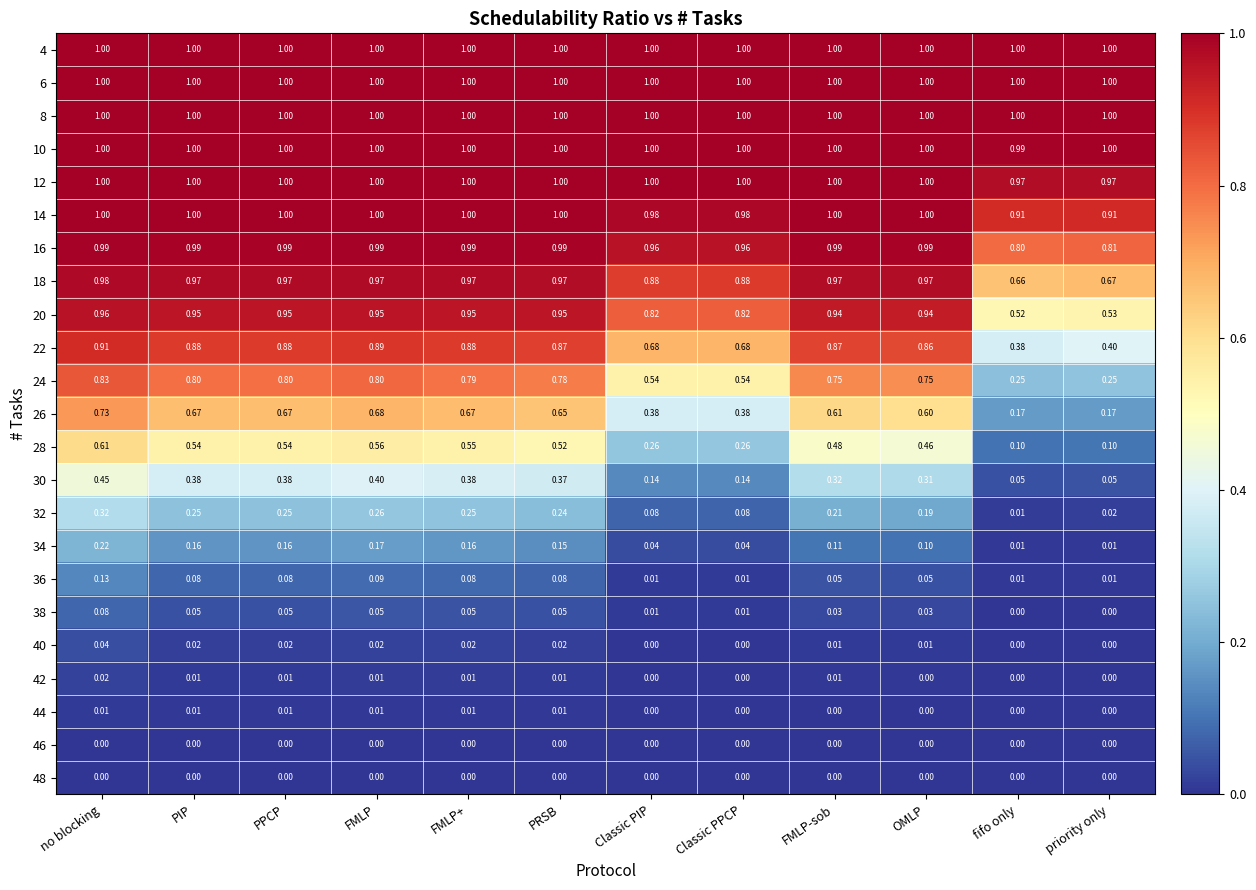

At which label is 32 closest to 0?

fifo only